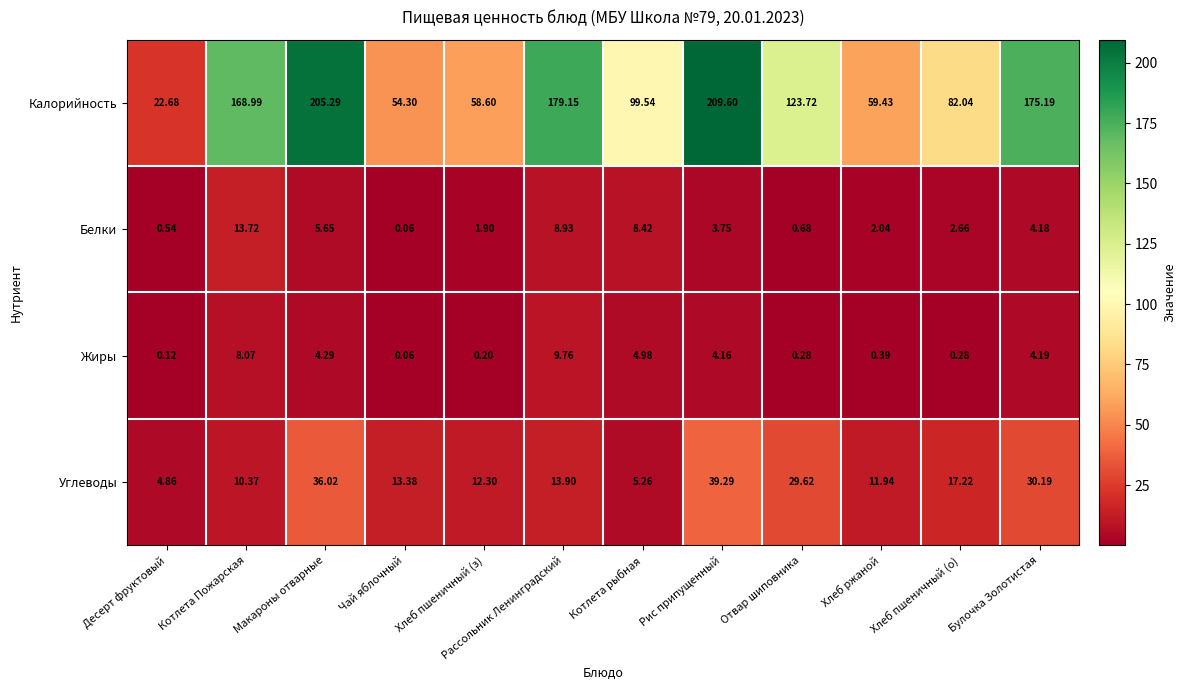

Which series has the widest spread of values?

Калорийность